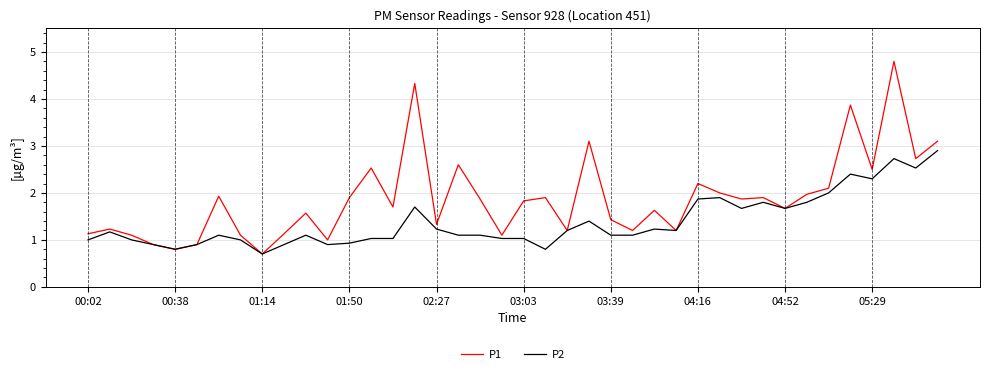

What is the lowest value of the P1 series?

0.7